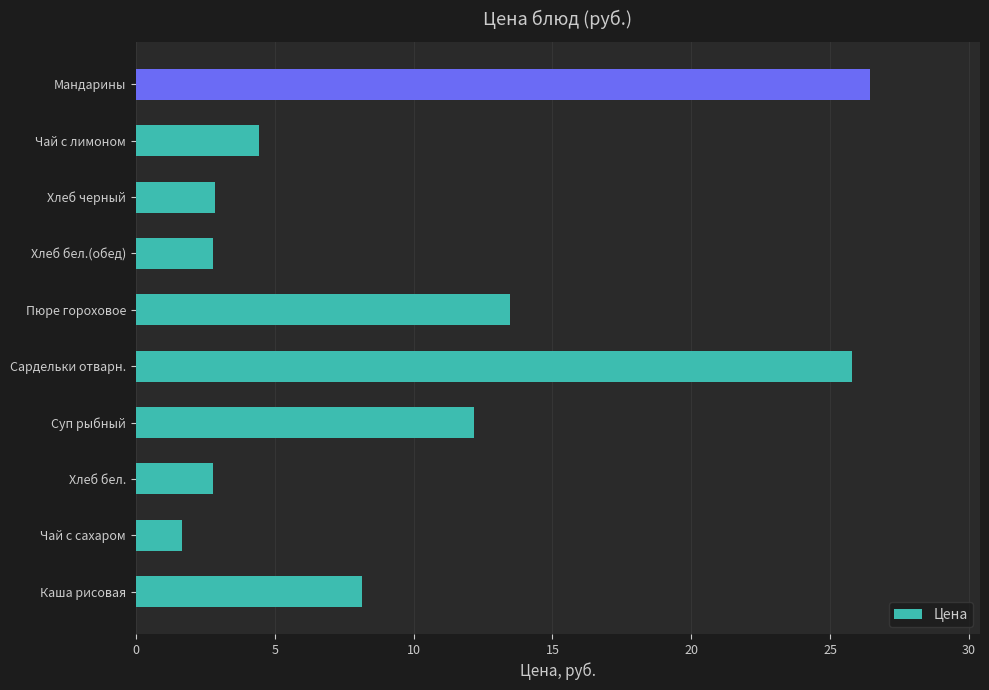

How many categories are shown in the chart?

10